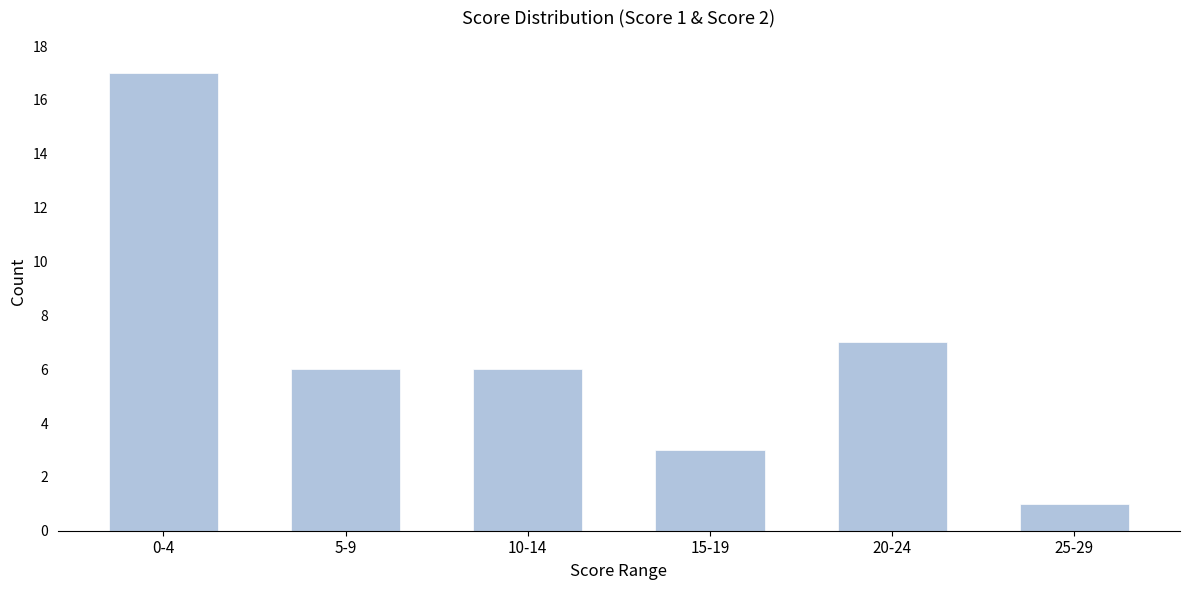

Reading left to right, extract all data points from this chart.

17	6	6	3	7	1